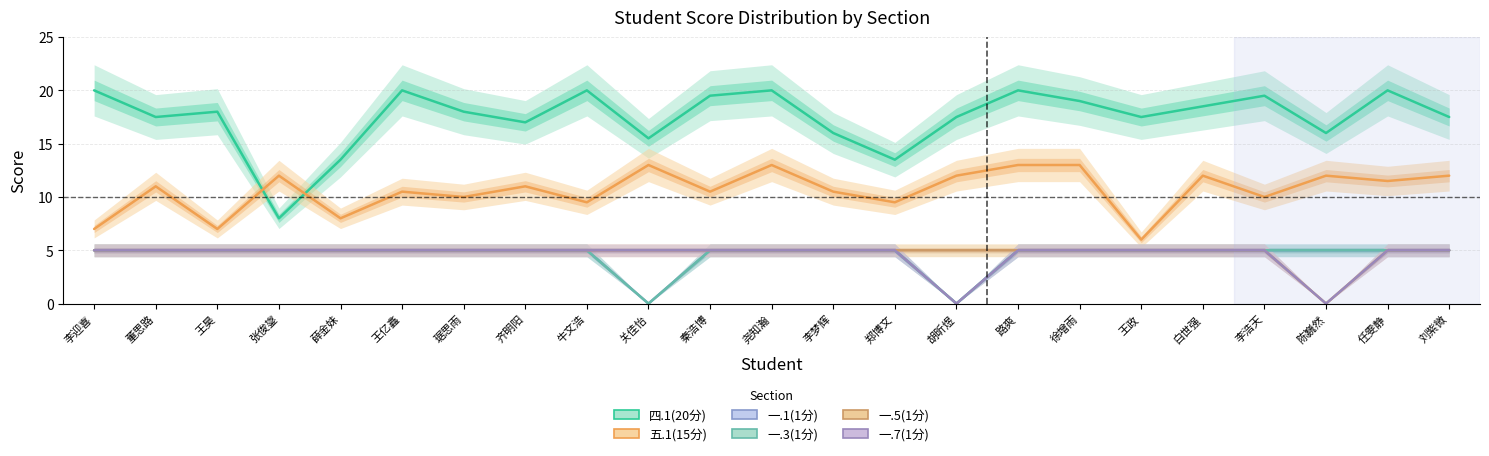

What is the sum of all 一.1(1分) values?

105.0